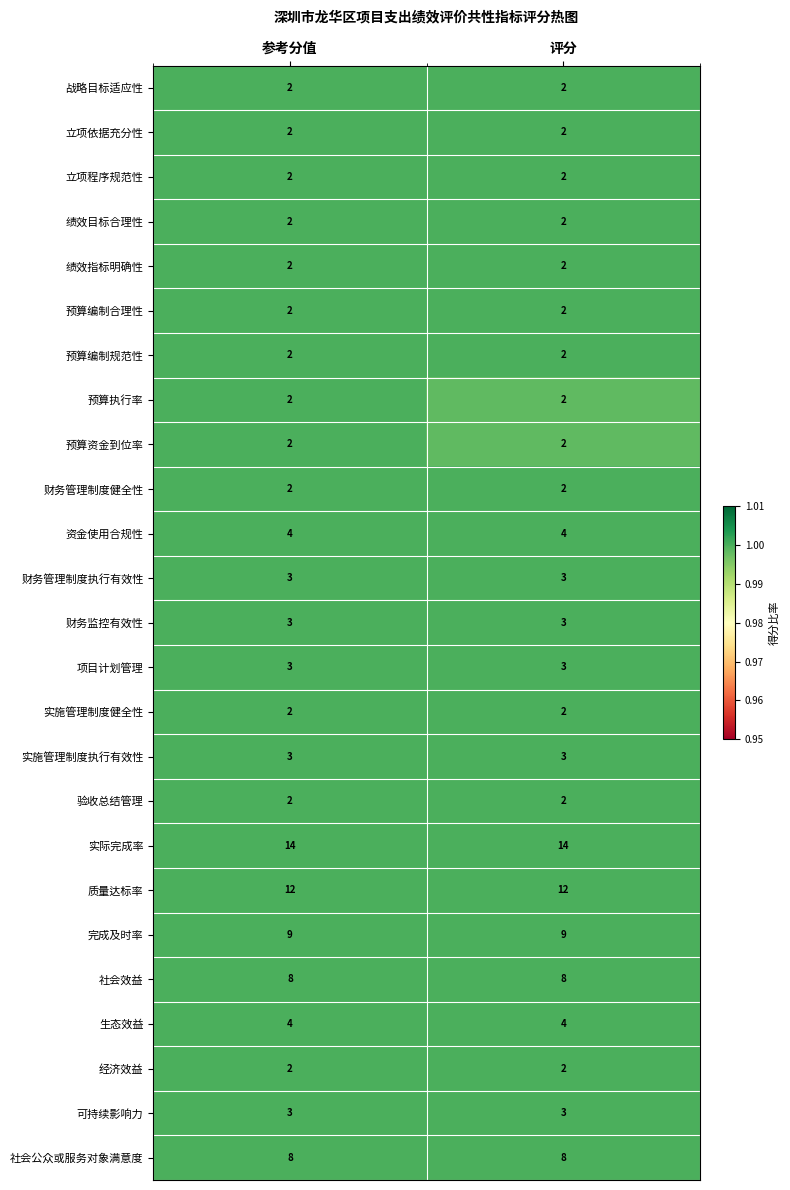

What is the greatest value displayed?

14